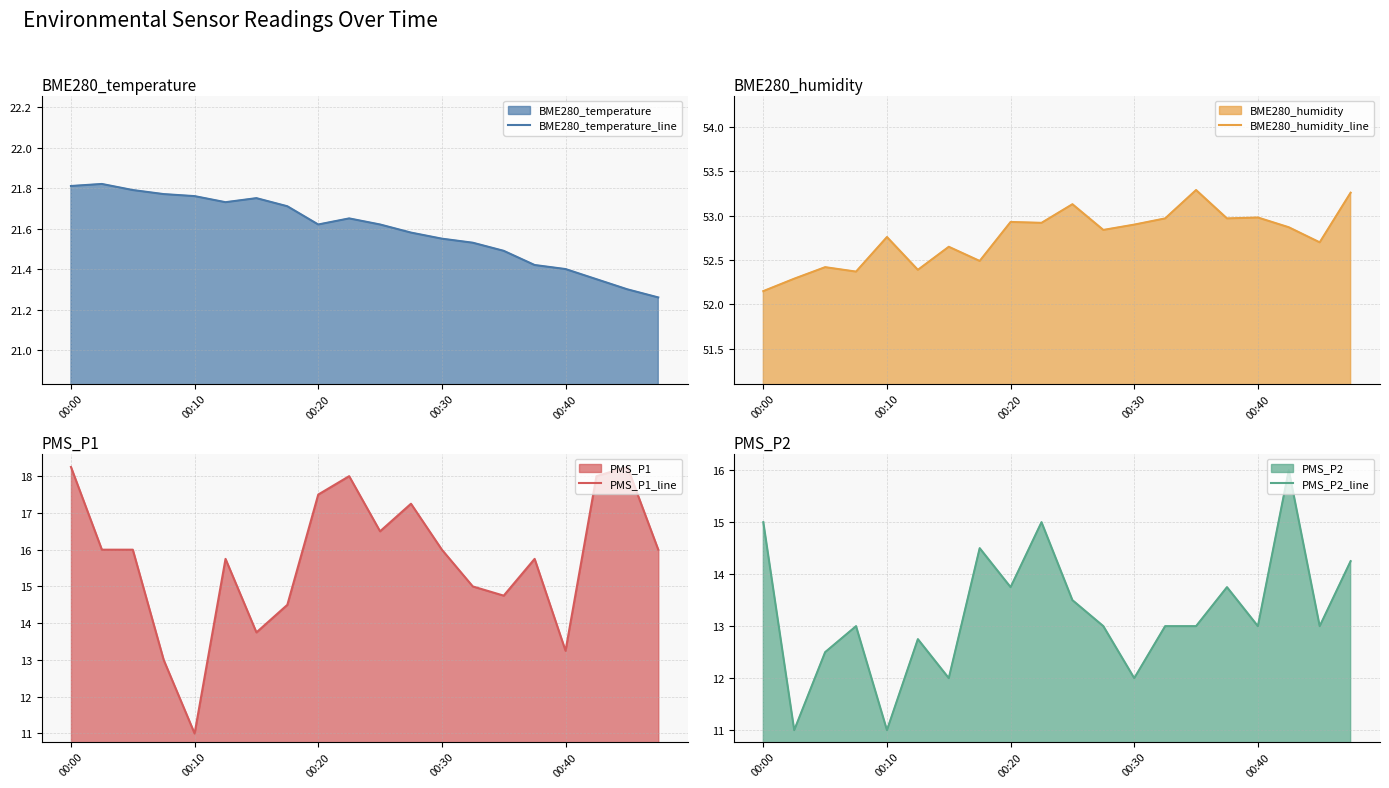

The value of BME280_temperature_line at 19 is 36.7. True or false?

False